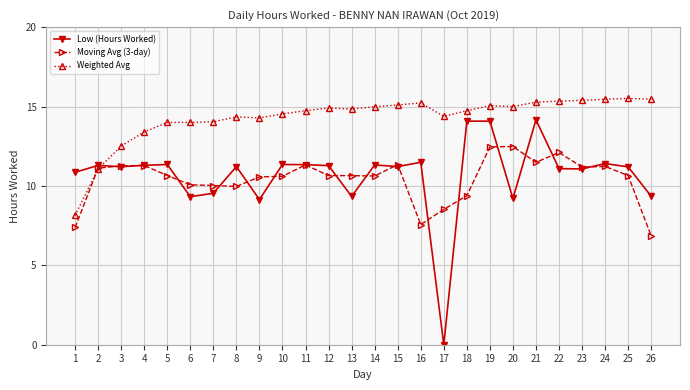

The value of Weighted Avg at 13 is 14.8. True or false?

True